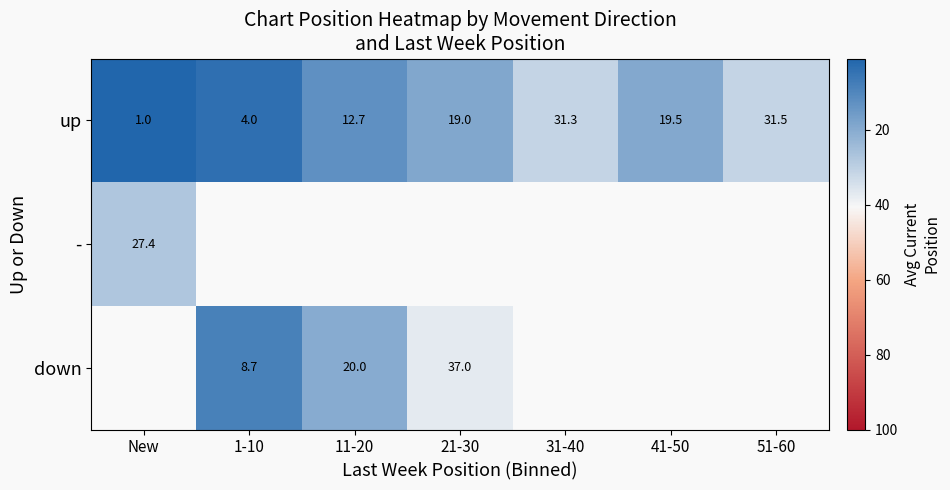

How many series are shown in this chart?

3